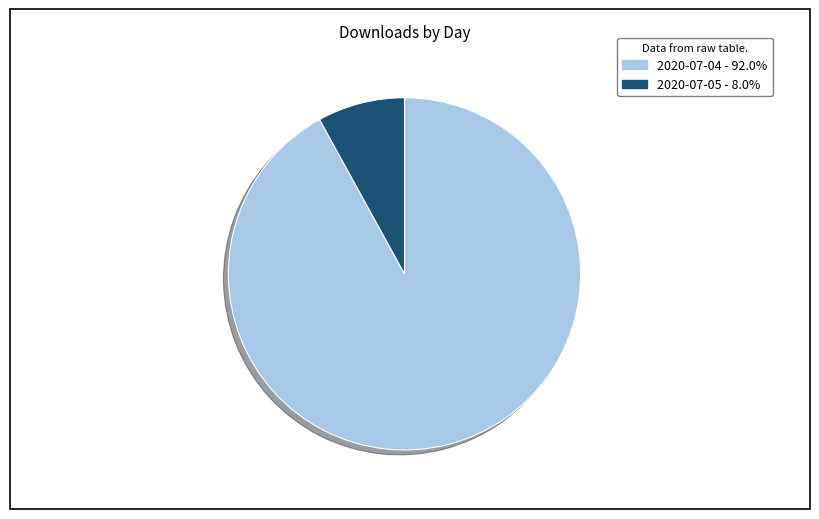

What is the ratio of the value at 2020-07-04 to the value at 2020-07-05?

11.5